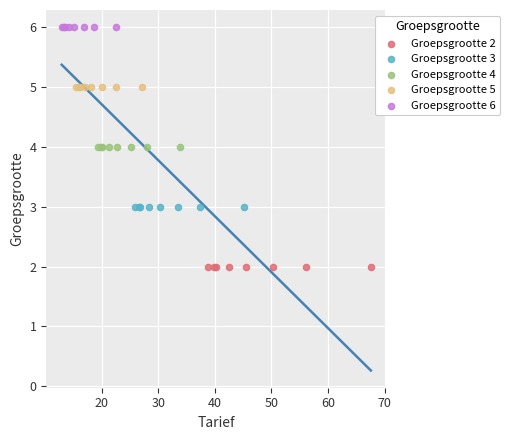

Which series reaches the maximum Y coordinate?

Groepsgrootte 6